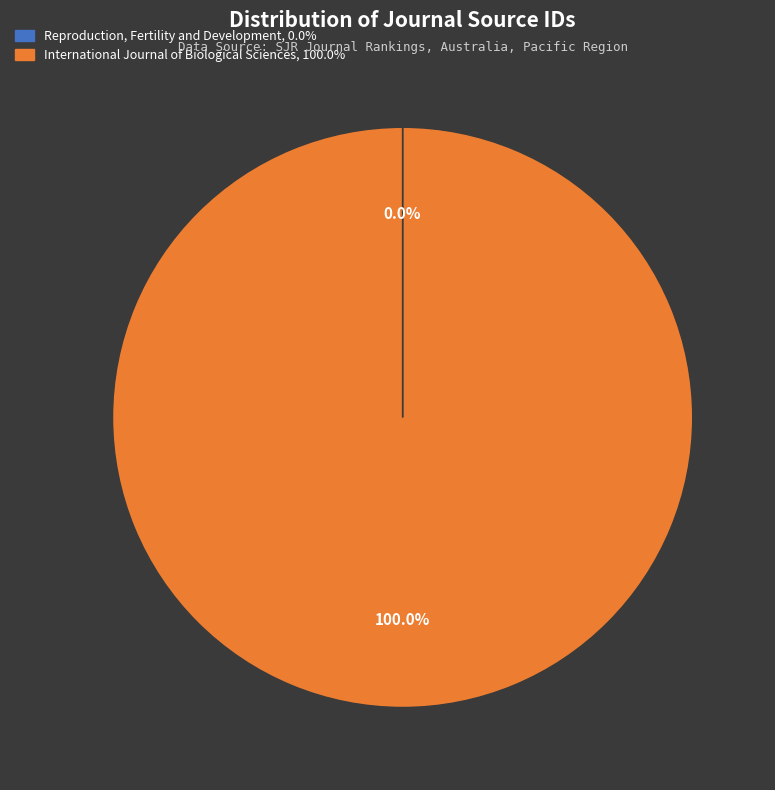

Is International Journal of Biological Sciences, 100.0% the majority of the pie?

Yes